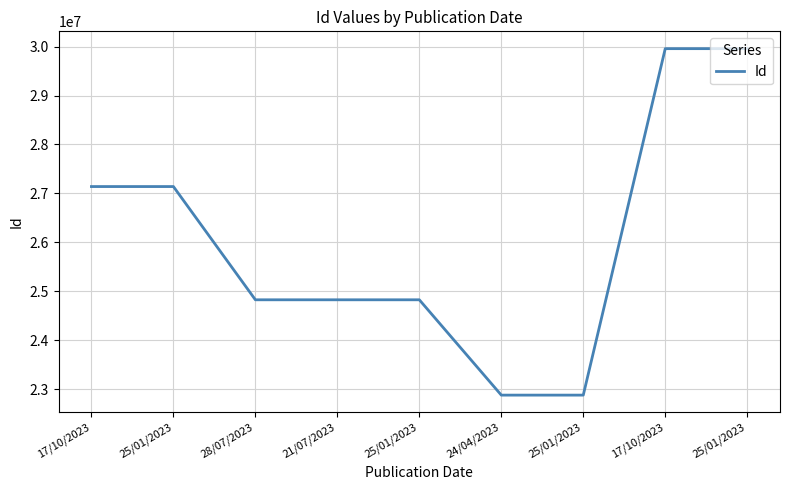

At which label is the value closest to 26417517?

17/10/2023